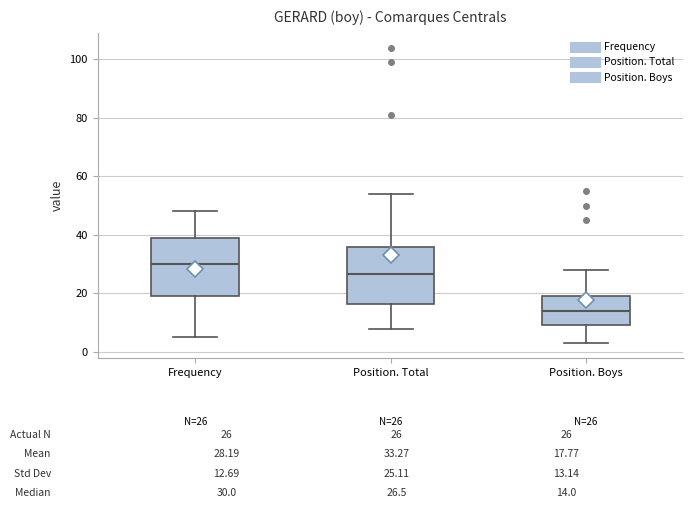

Which box's median line is the highest?

Frequency